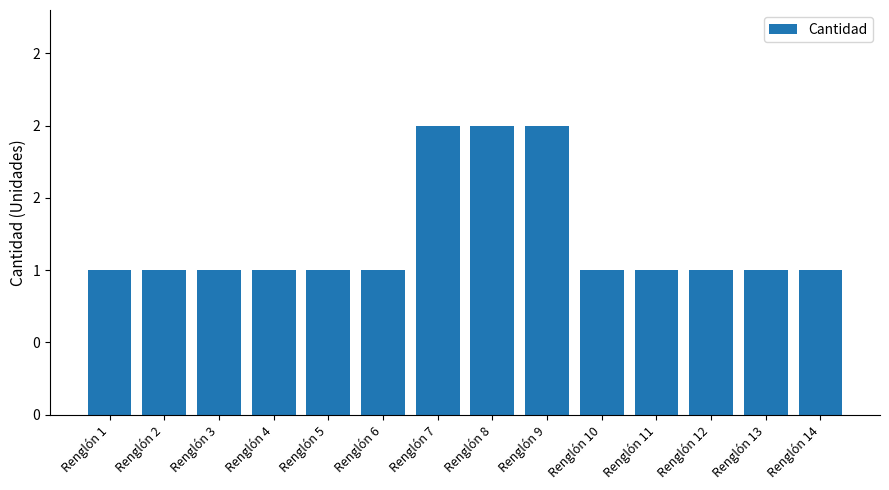

What is the ratio of the value at Renglón 6 to the value at Renglón 11?

1.0